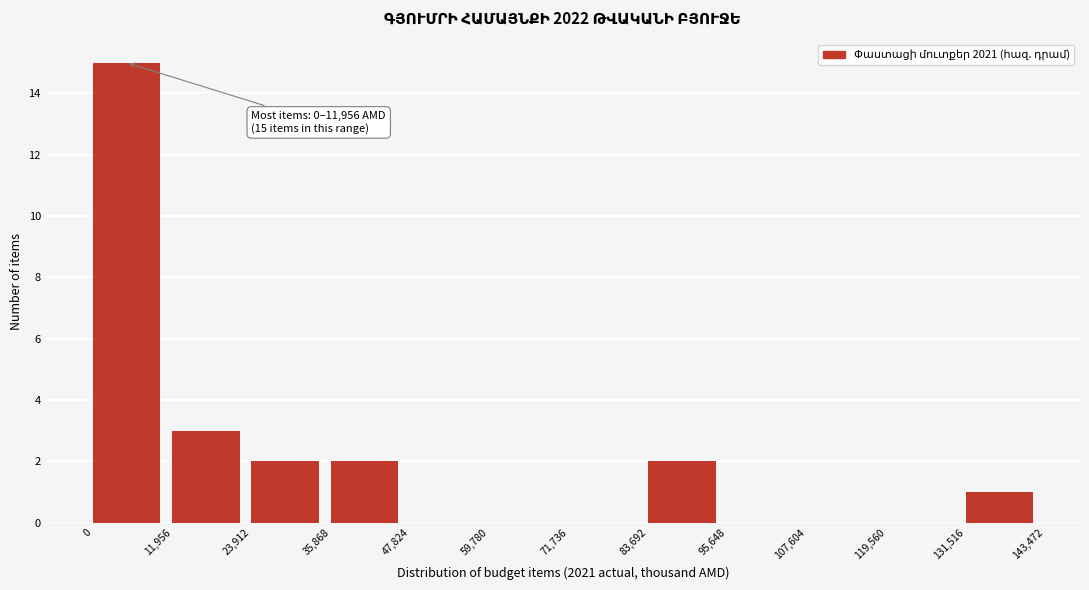

Which range on the x-axis has the tallest bar?

0 to 11,956